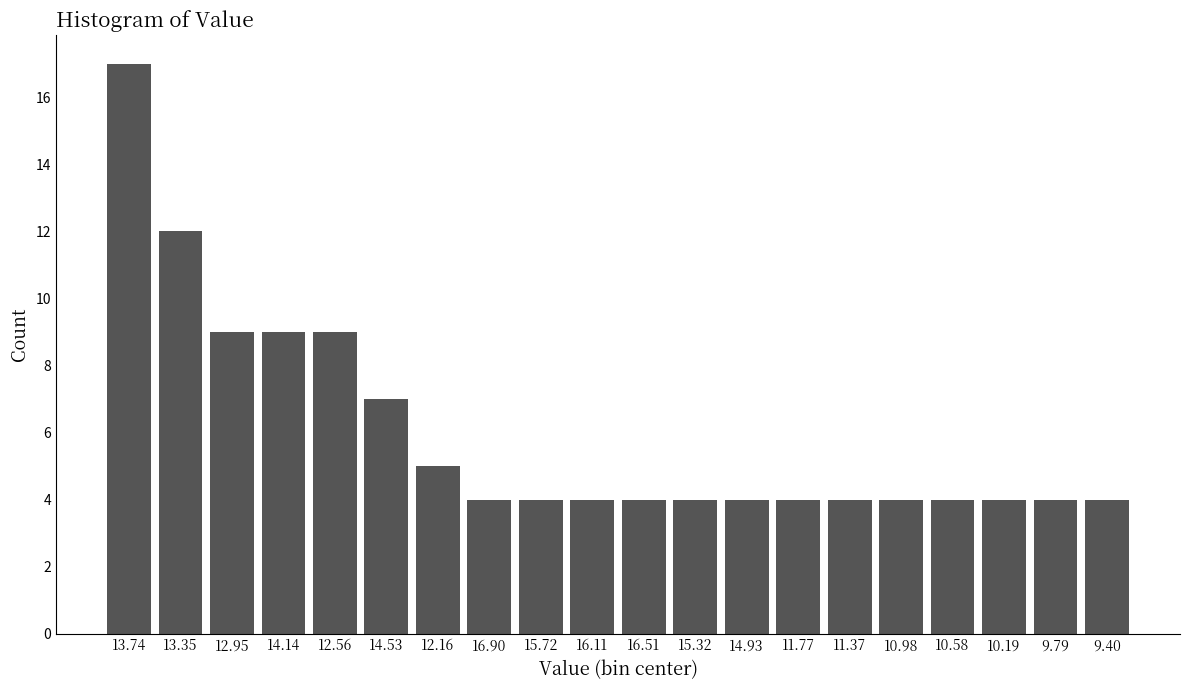

Reading right to left, extract all data points from this chart.

4	4	4	4	4	4	4	4	4	4	4	4	4	5	7	9	9	9	12	17